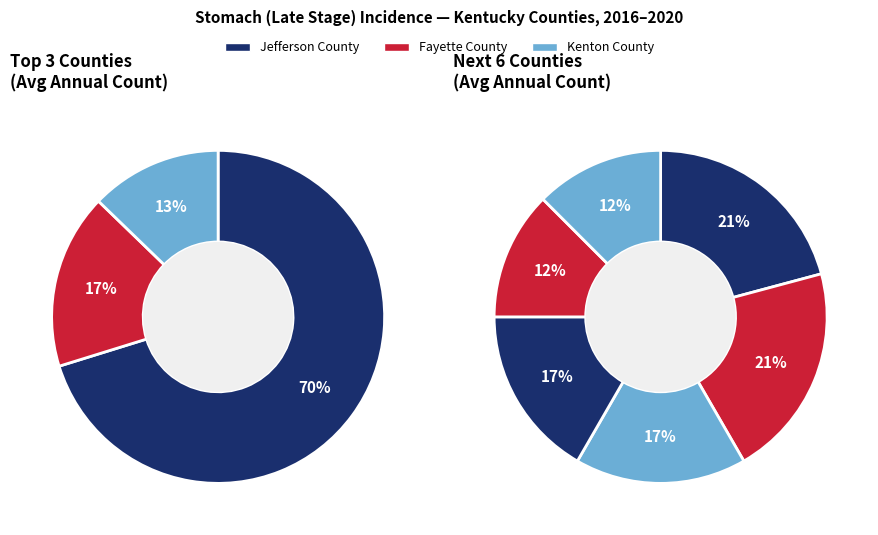

Does Kenton County account for over 50% of the chart?

No